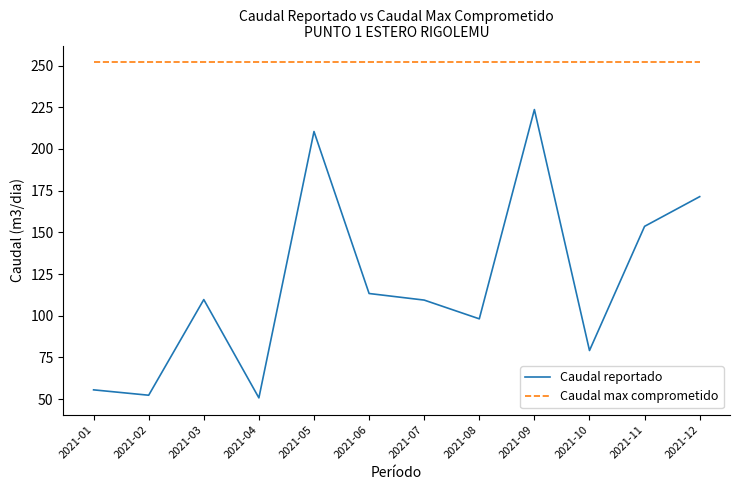

Which series has the largest range (max minus min)?

Caudal reportado